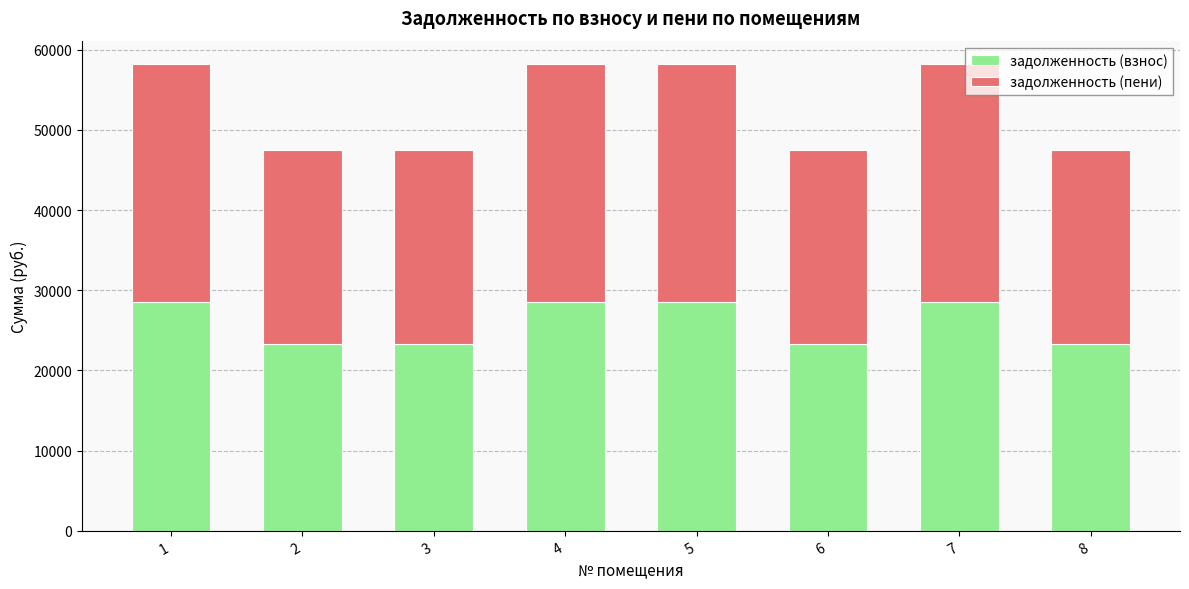

What is the lowest value of the задолженность (взнос) series?

23292.7